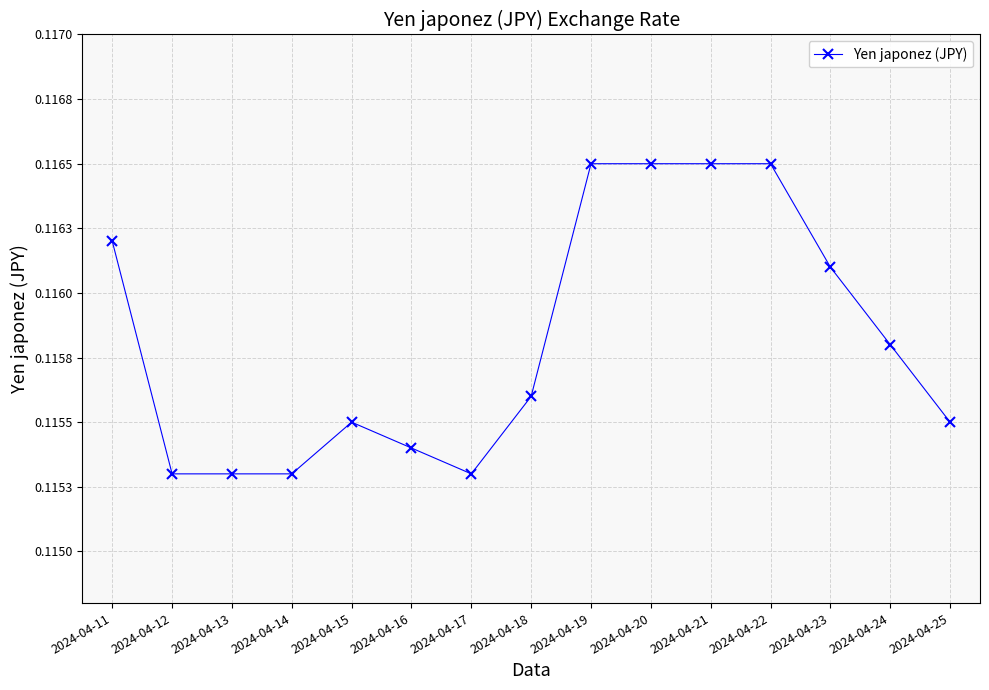

Reading left to right, extract all data points from this chart.

0.1	0.1	0.1	0.1	0.1	0.1	0.1	0.1	0.1	0.1	0.1	0.1	0.1	0.1	0.1